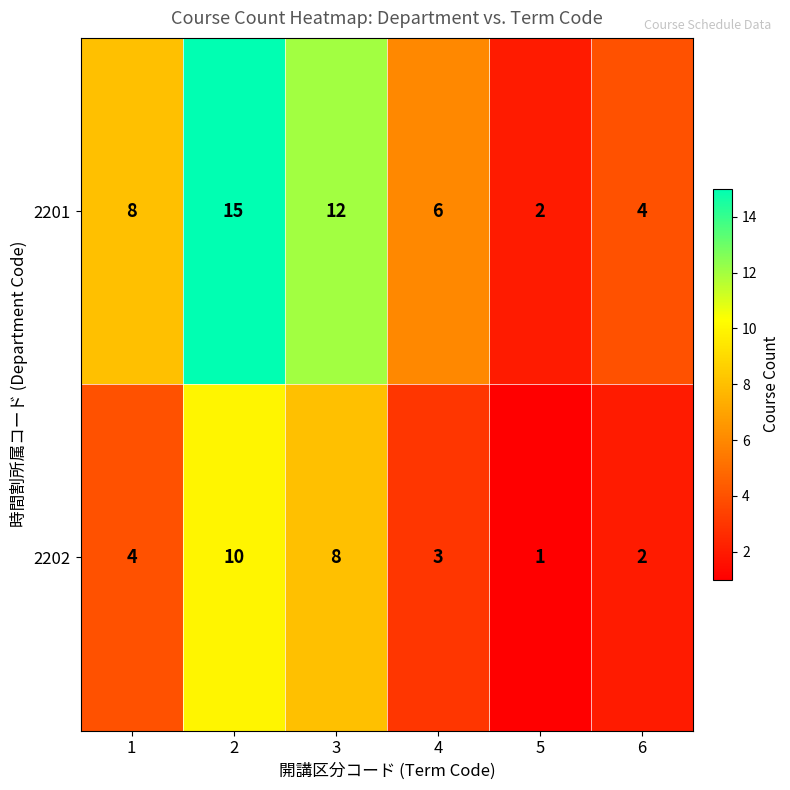

Is it true that 2202 equals 2 at 6?

True